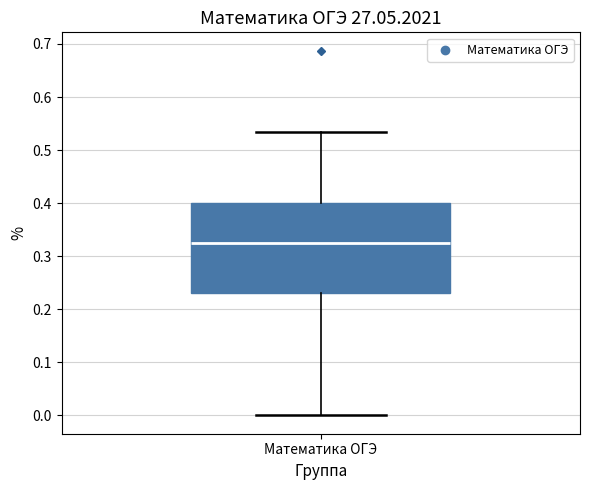

Where does the lower whisker of the box for Математика ОГЭ end on the y-axis? The values are not printed on the chart, so give them approximately, as read against the axis.

0.00